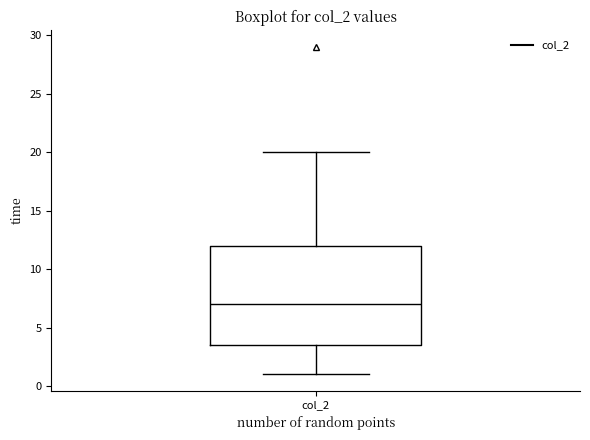

Read this box plot against the y-axis: the position of the median line, the range covered by the box, and the ends of both whiskers. The values are not printed on the chart, so give them approximately, as read against the axis.

median 7.0, box 3.5 to 12.0, whiskers 1.0 to 20.0